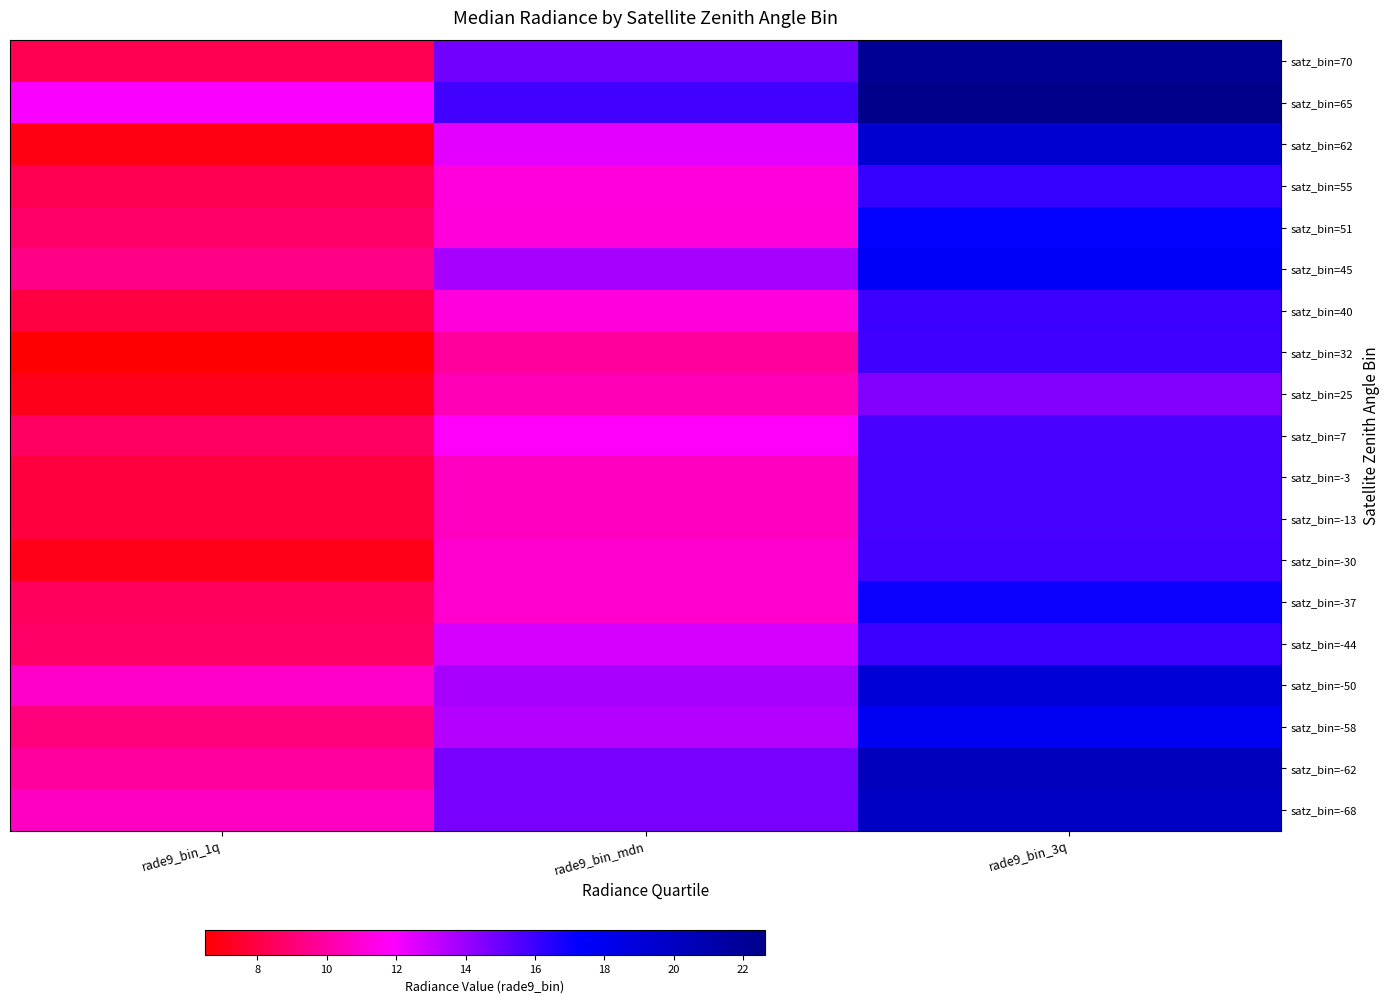

Reading left to right, extract all data points from this chart.

satz_bin=-68: rade9_bin_1q=10.6	rade9_bin_mdn=14.7	rade9_bin_3q=19.9
satz_bin=-62: rade9_bin_1q=9.8	rade9_bin_mdn=14.7	rade9_bin_3q=20.2
satz_bin=-58: rade9_bin_1q=9.1	rade9_bin_mdn=13.4	rade9_bin_3q=17.8
satz_bin=-50: rade9_bin_1q=10.8	rade9_bin_mdn=13.7	rade9_bin_3q=19.2
satz_bin=-44: rade9_bin_1q=8.7	rade9_bin_mdn=12.8	rade9_bin_3q=16.0
satz_bin=-37: rade9_bin_1q=8.5	rade9_bin_mdn=10.9	rade9_bin_3q=17.0
satz_bin=-30: rade9_bin_1q=7.0	rade9_bin_mdn=10.9	rade9_bin_3q=15.8
satz_bin=-13: rade9_bin_1q=7.8	rade9_bin_mdn=10.6	rade9_bin_3q=15.8
satz_bin=-3: rade9_bin_1q=7.8	rade9_bin_mdn=10.6	rade9_bin_3q=15.8
satz_bin=7: rade9_bin_1q=8.6	rade9_bin_mdn=11.8	rade9_bin_3q=15.7
satz_bin=25: rade9_bin_1q=7.1	rade9_bin_mdn=10.4	rade9_bin_3q=14.5
satz_bin=32: rade9_bin_1q=6.5	rade9_bin_mdn=9.8	rade9_bin_3q=15.9
satz_bin=40: rade9_bin_1q=7.9	rade9_bin_mdn=11.2	rade9_bin_3q=16.0
satz_bin=45: rade9_bin_1q=9.4	rade9_bin_mdn=13.7	rade9_bin_3q=17.5
satz_bin=51: rade9_bin_1q=8.7	rade9_bin_mdn=11.1	rade9_bin_3q=17.2
satz_bin=55: rade9_bin_1q=8.2	rade9_bin_mdn=11.2	rade9_bin_3q=16.1
satz_bin=62: rade9_bin_1q=6.9	rade9_bin_mdn=12.5	rade9_bin_3q=19.4
satz_bin=65: rade9_bin_1q=12.0	rade9_bin_mdn=15.8	rade9_bin_3q=22.6
satz_bin=70: rade9_bin_1q=8.2	rade9_bin_mdn=14.8	rade9_bin_3q=22.1